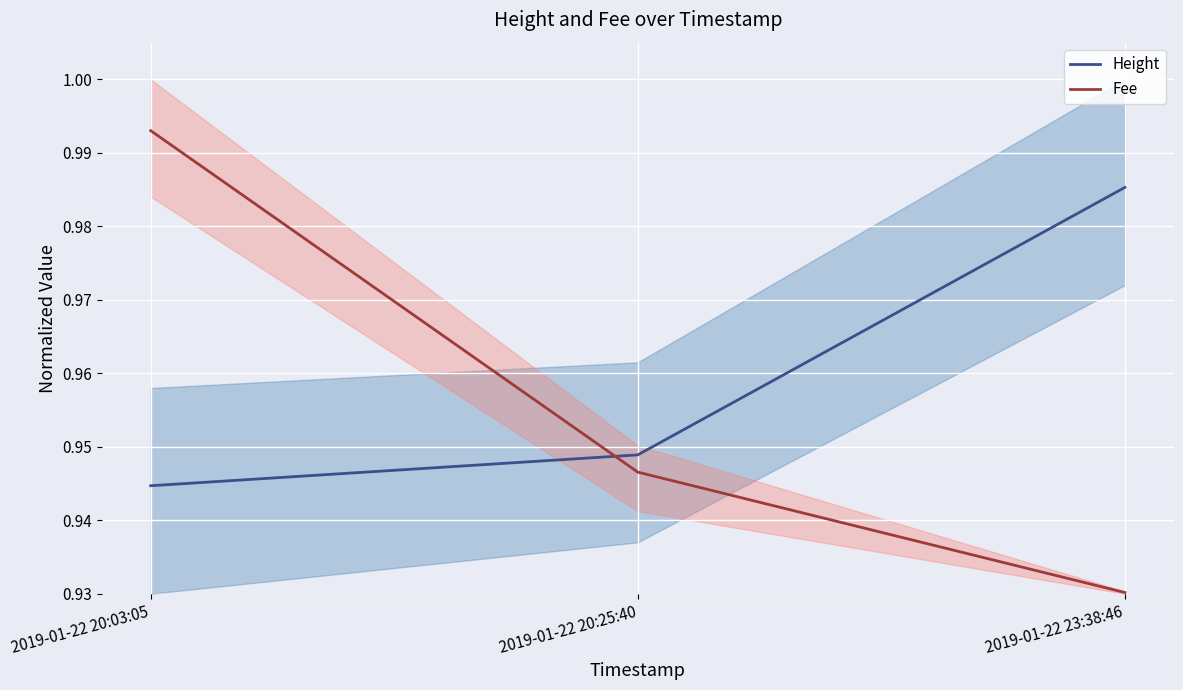

At how many categories does at least one series exceed 0?

3